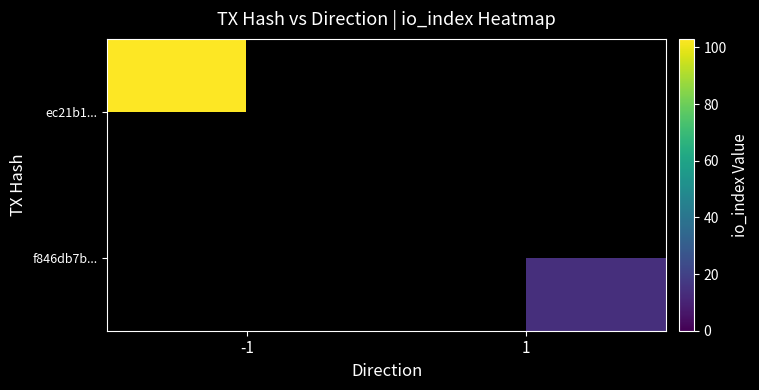

Is the value of f846db7b... at -1 greater than the value of ec21b1... at 1?

No